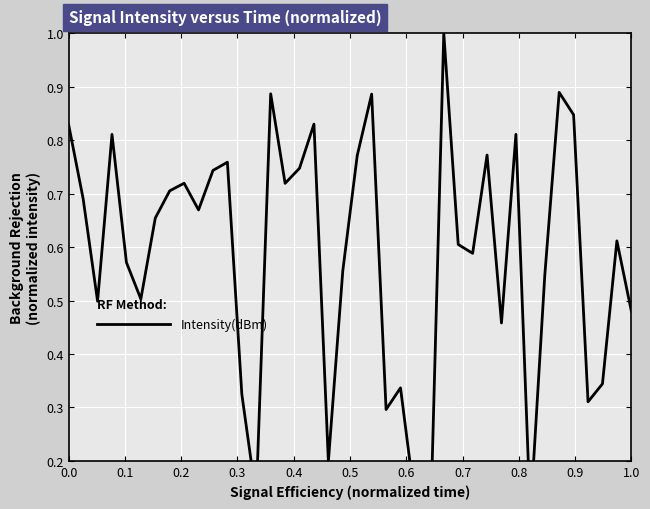

Reading left to right, extract all data points from this chart.

0.8	0.7	0.5	0.8	0.6	0.5	0.7	0.7	0.7	0.7	0.7	0.8	0.3	0.1	0.9	0.7	0.7	0.8	0.2	0.6	0.8	0.9	0.3	0.3	0.1	0.0	1.0	0.6	0.6	0.8	0.5	0.8	0.1	0.5	0.9	0.8	0.3	0.3	0.6	0.5